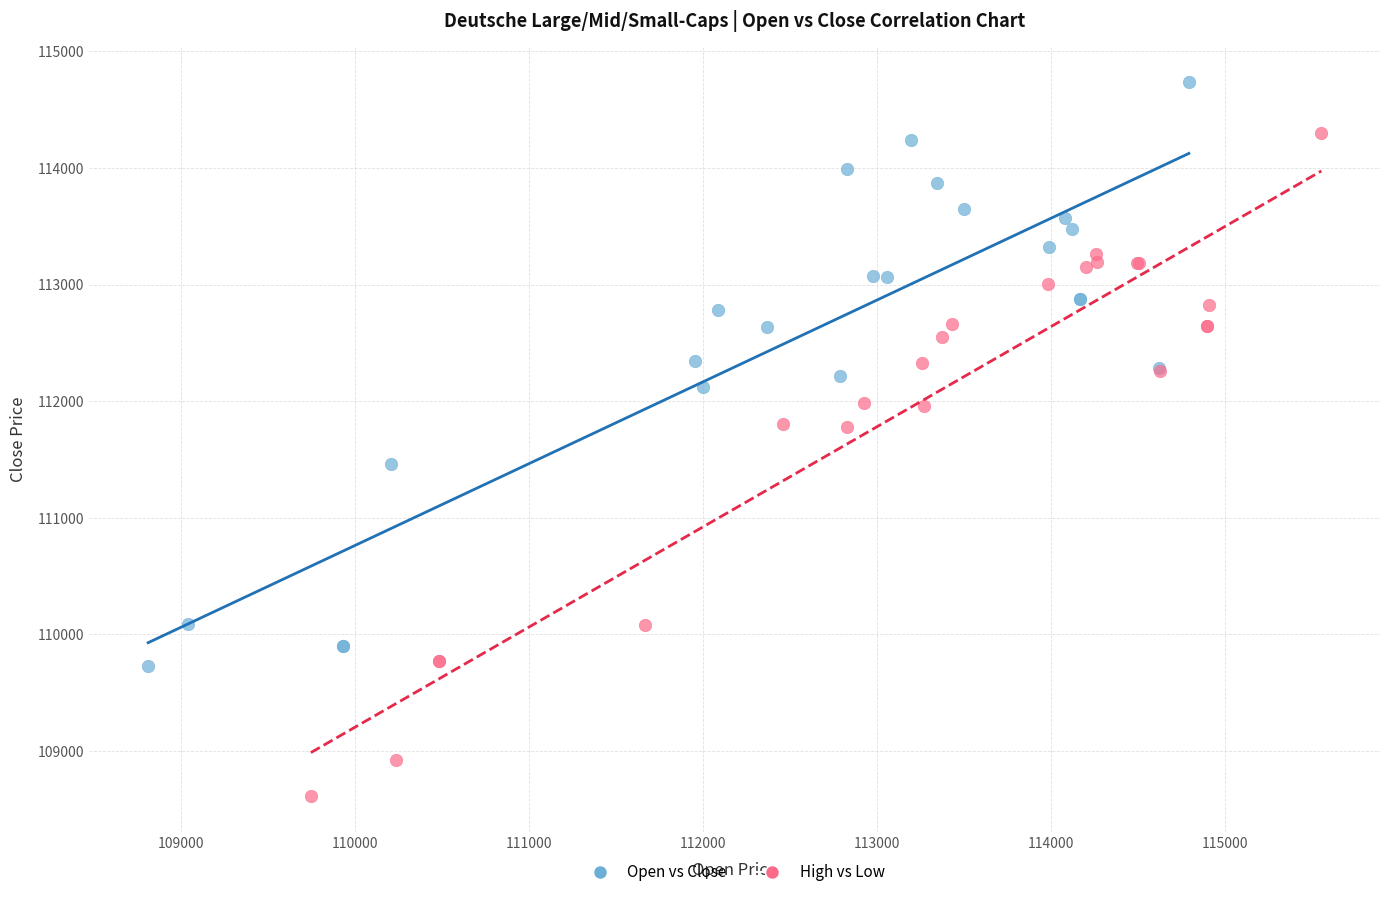

Which series has the widest spread of Y values?

High vs Low